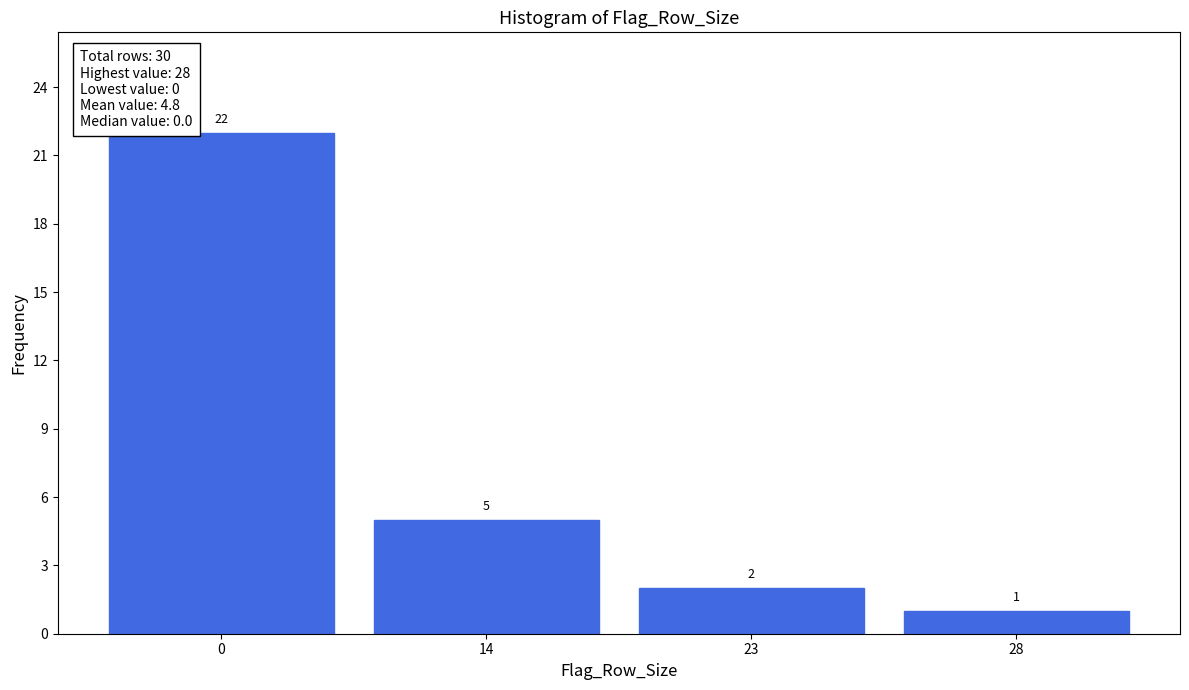

Reading right to left, transcribe all the data shown in this chart.

1	2	5	22